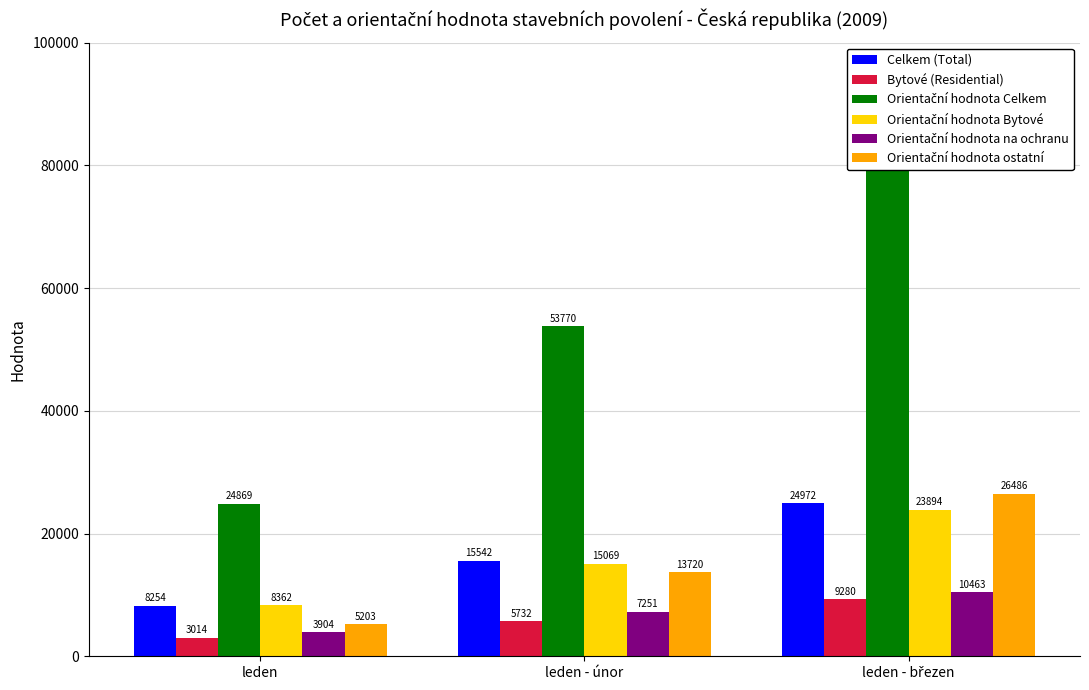

Is it true that Orientační hodnota Bytové equals 25542 at leden - únor?

False